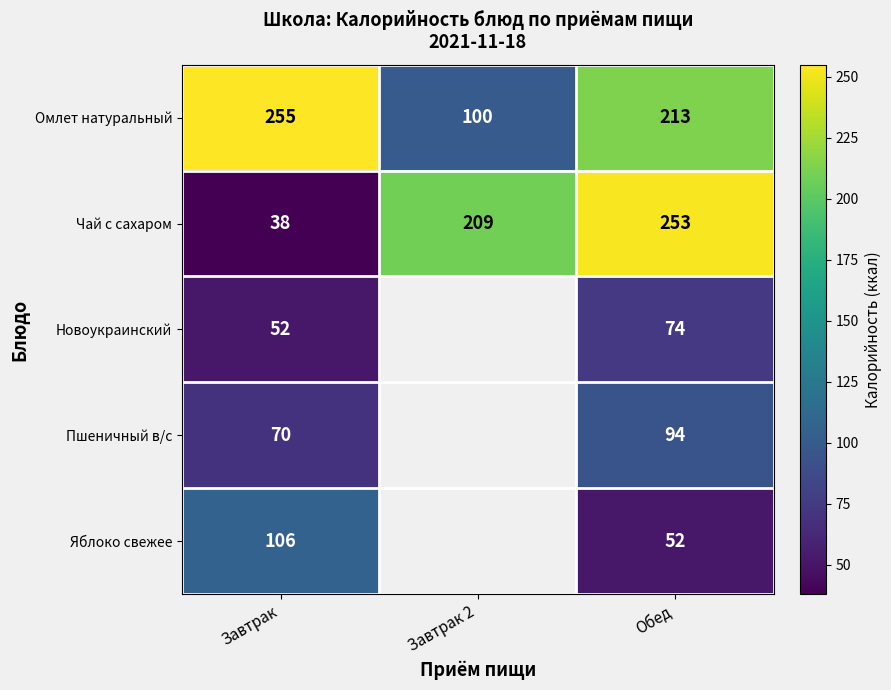

Is it true that Чай с сахаром equals 380 at Обед?

False